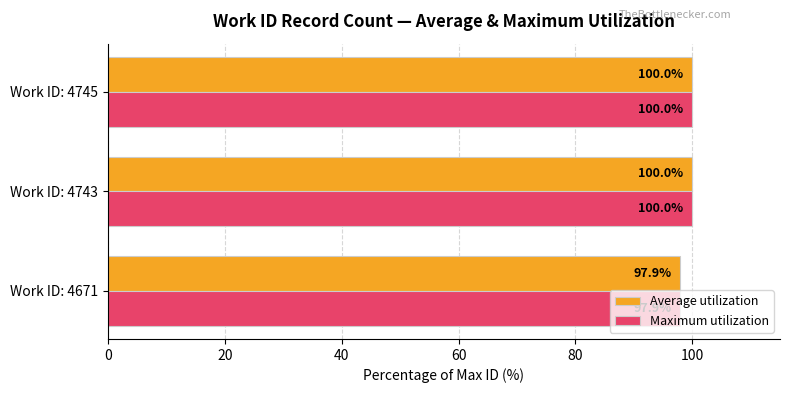

How many data points in Maximum utilization are less than 99?

1